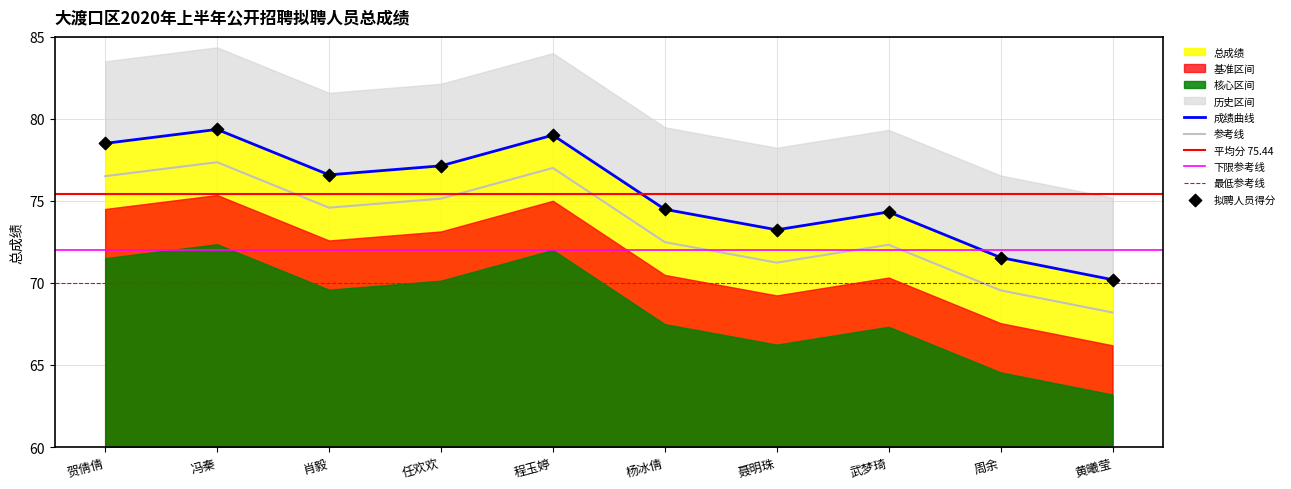

What is the ratio of the value at 任欢欢 to the value at 聂明珠?

1.1